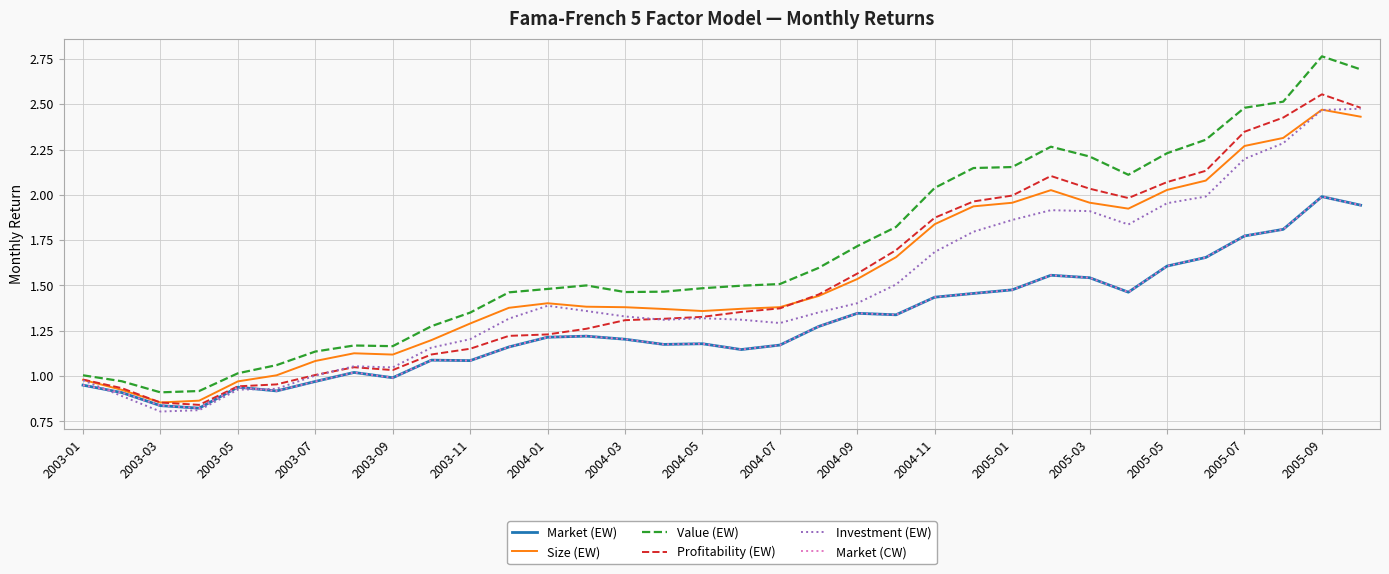

What is the maximum value for Profitability (EW)?

2.6